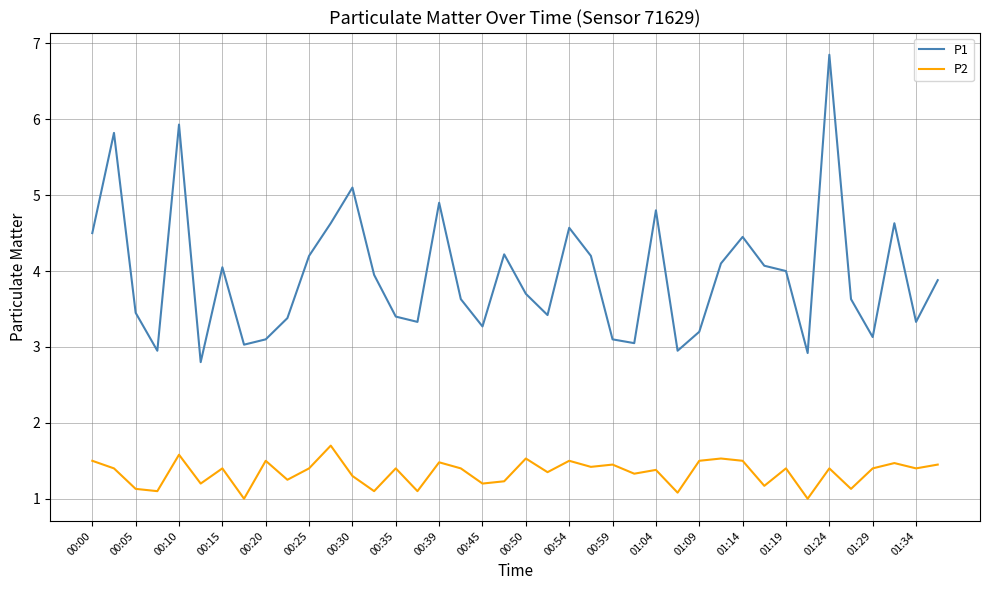

True or false: P1 and P2 cross at least once.

False